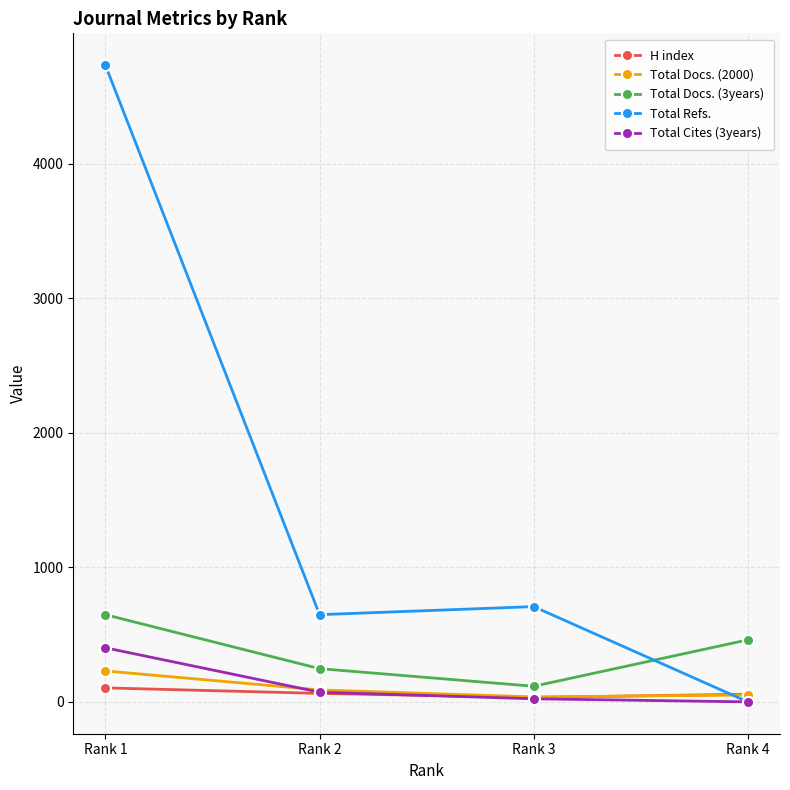

What is the difference between the maximum and minimum values in the Total Docs. (2000) series?

193